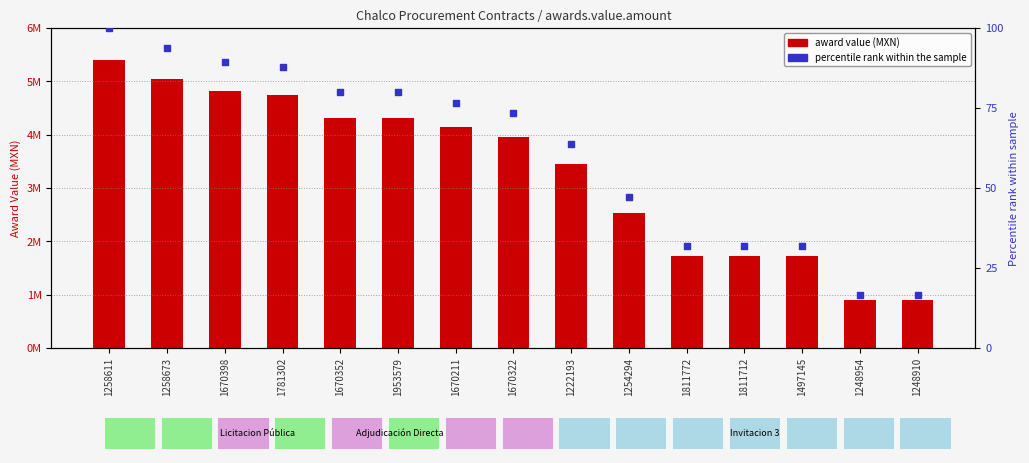

At which category is the sum across all series the highest?

1258611